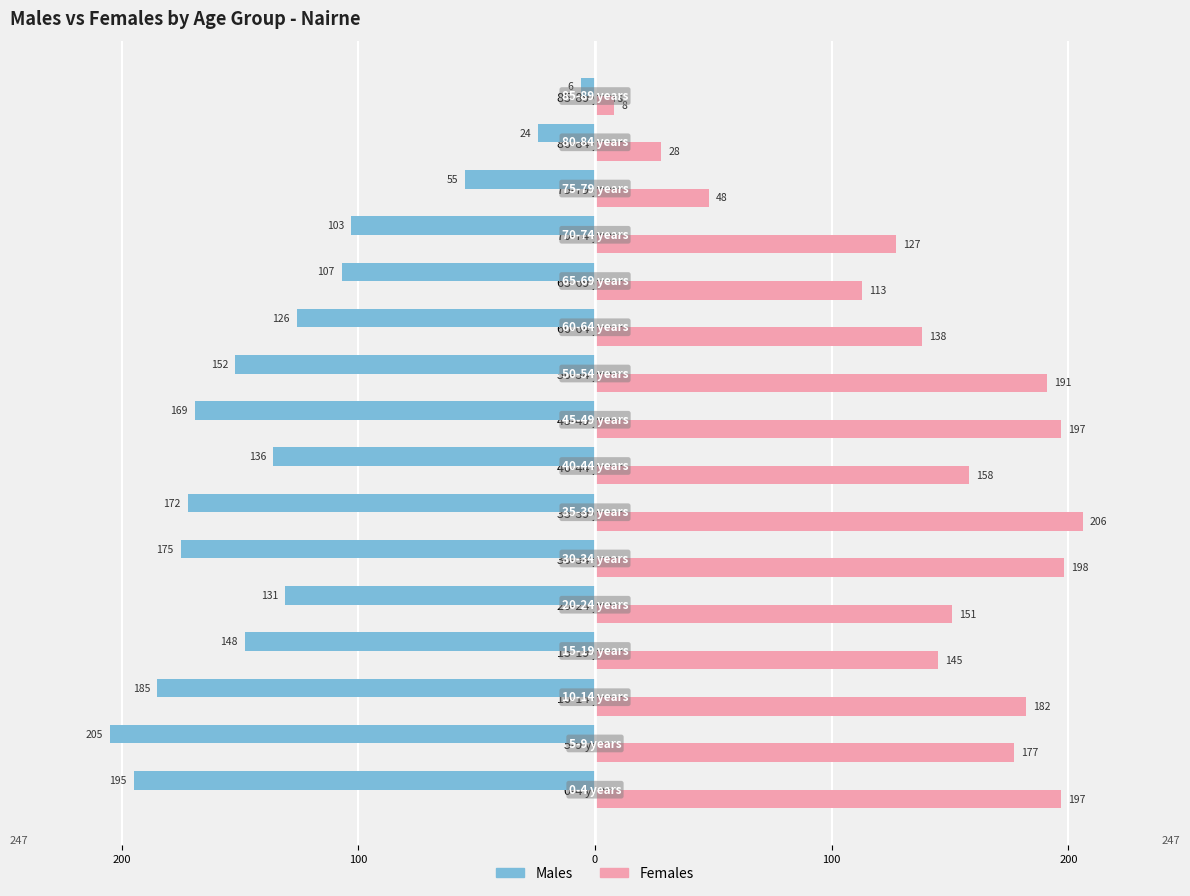

Which series has the widest spread of values?

Males